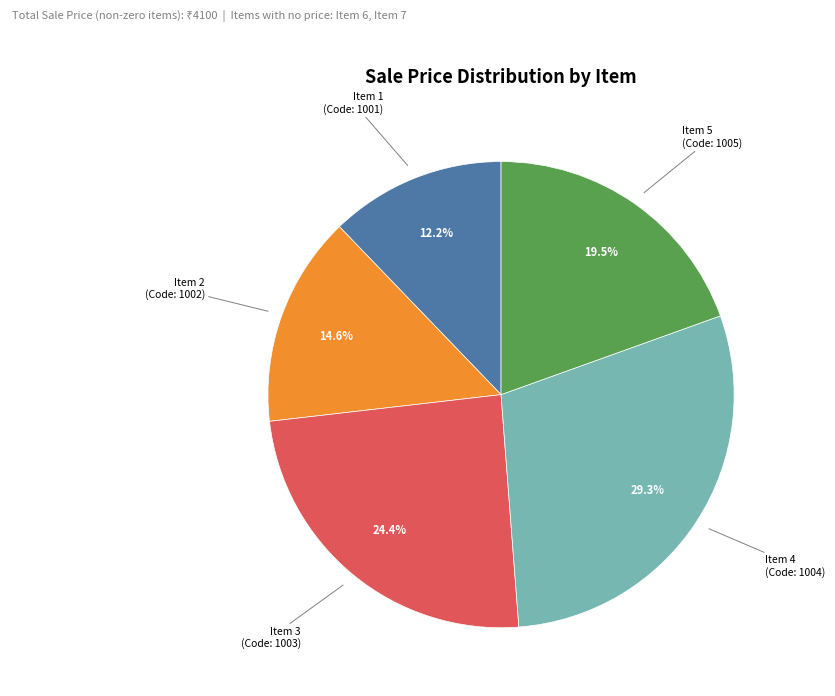

Is it true that Item 1 is 12% of the pie?

True